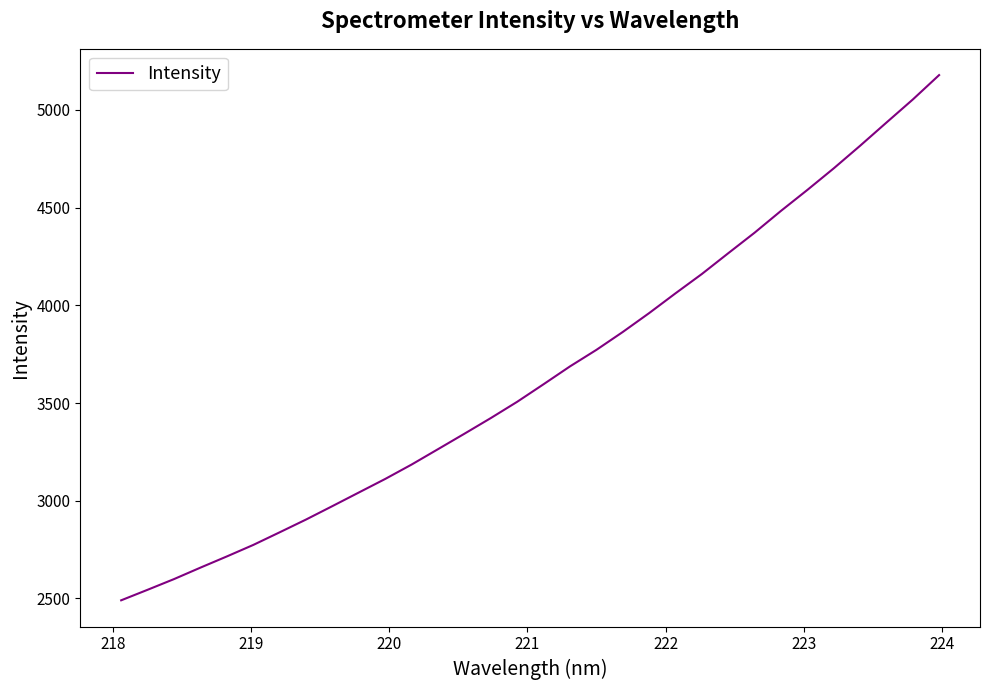

What is the greatest value displayed?

5178.4